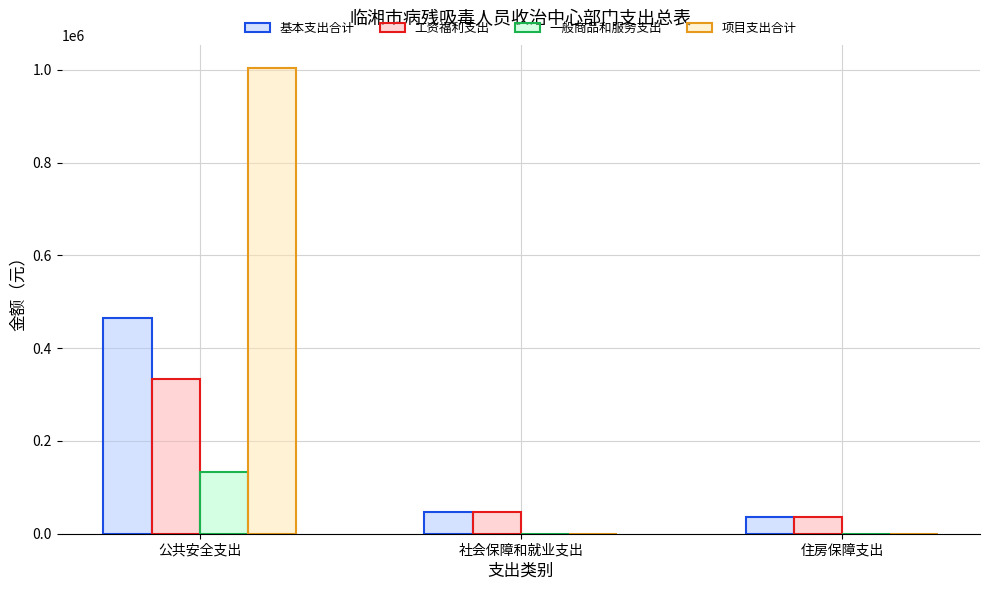

What is the average value of the 工资福利支出 series?

138991.0